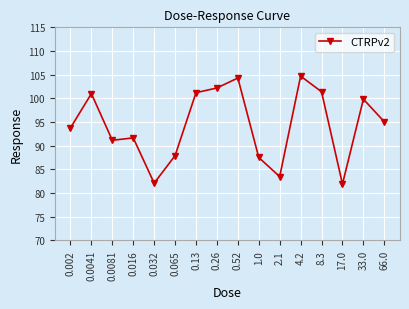

How many points are higher than both their immediate neighbors (excluding endpoints)?

5